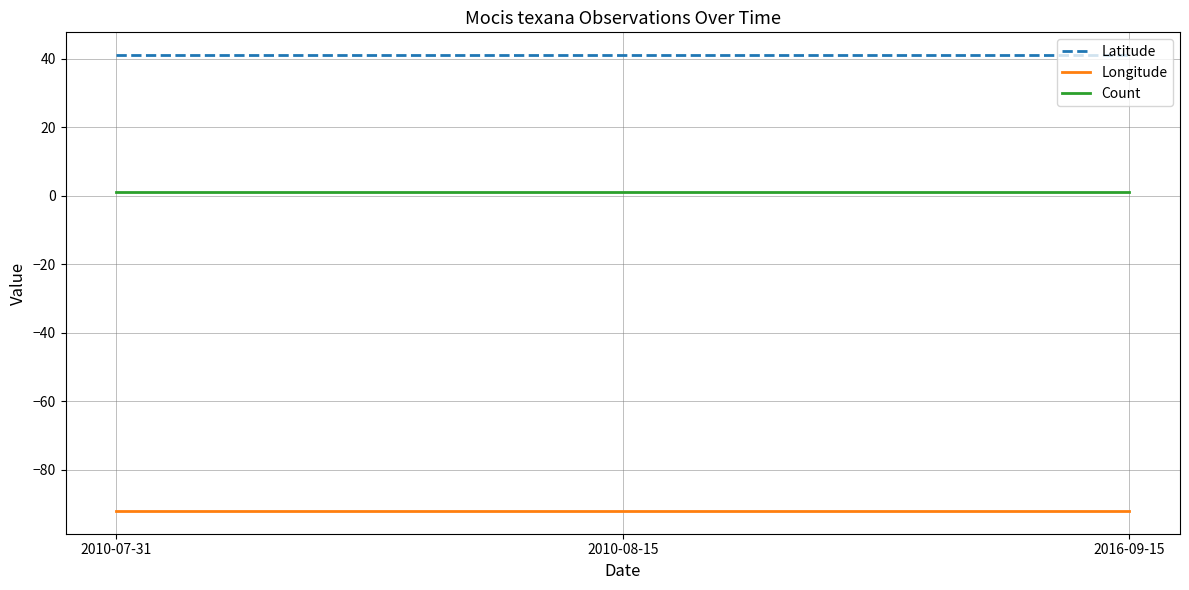

Count the number of data series in this chart.

3